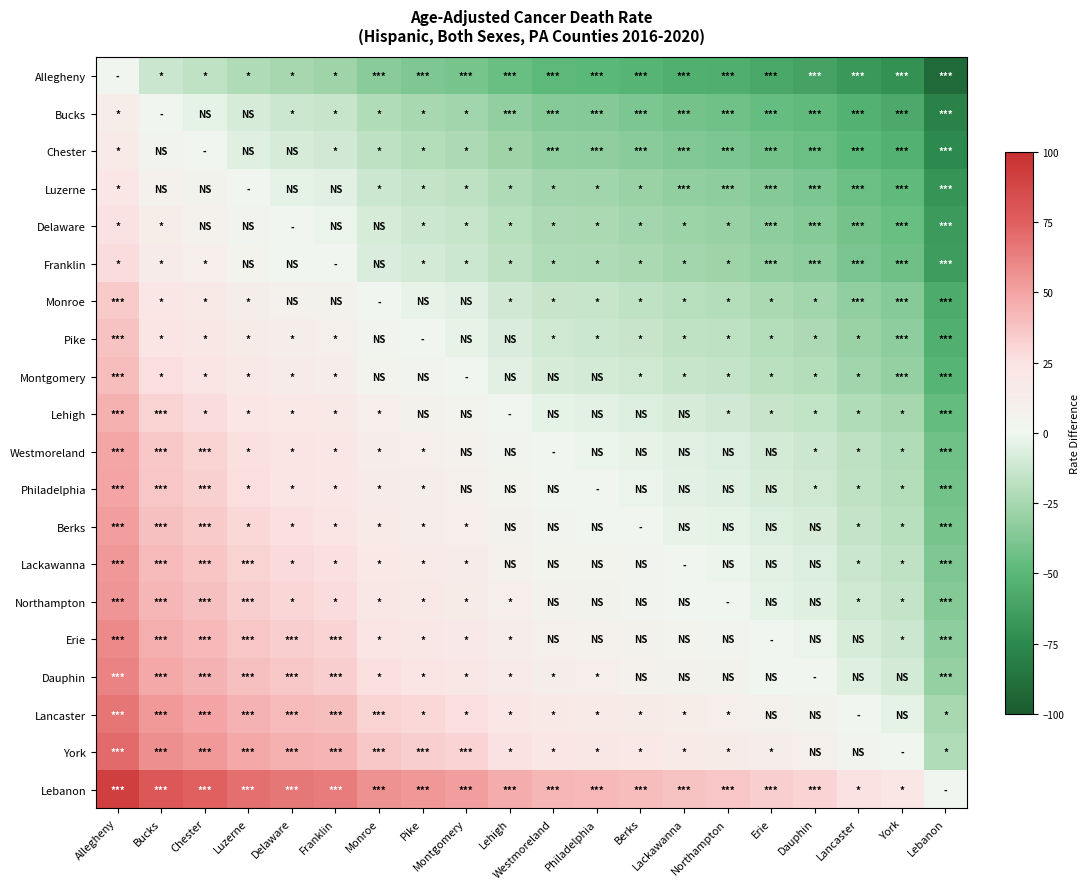

At which category is the sum across all series the highest?

Allegheny